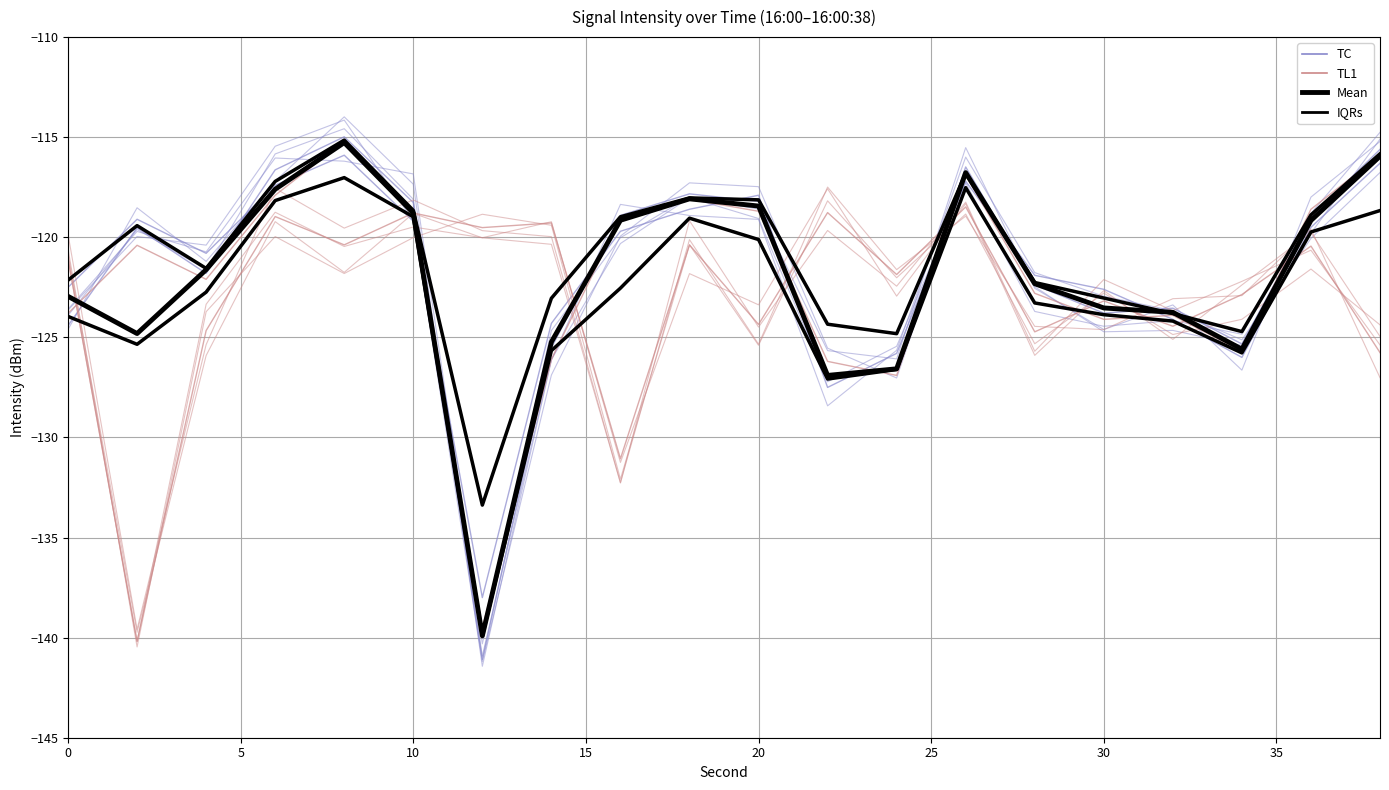

Which category has the highest value across all series?

8